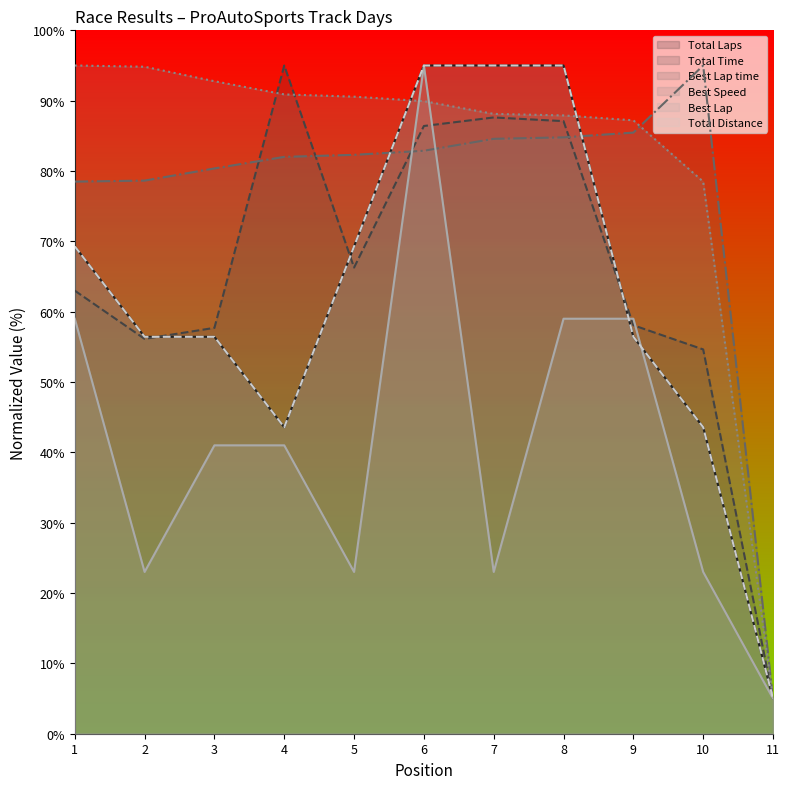

Reading left to right, list all the values displayed in this chart.

Total Laps: 69.3	56.4	56.4	43.6	69.3	95.0	95.0	95.0	56.4	43.6	5.0
Total Time: 63.0	56.1	57.7	95.0	66.3	86.4	87.6	87.1	58.1	54.6	5.0
Best Lap time: 78.5	78.6	80.4	82.0	82.3	82.9	84.6	84.8	85.5	95.0	5.0
Best Speed: 95.0	94.8	92.8	90.9	90.6	89.9	88.1	87.9	87.2	78.5	5.0
Best Lap: 59.0	23.0	41.0	41.0	23.0	95.0	23.0	59.0	59.0	23.0	5.0
Total Distance: 69.3	56.4	56.4	43.6	69.3	95.0	95.0	95.0	56.4	43.6	5.0